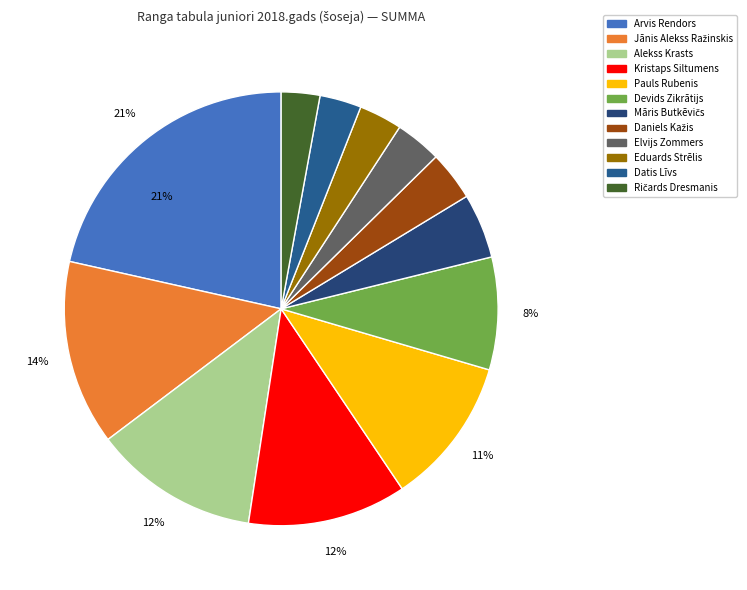

Is Daniels Kažis the majority of the pie?

No